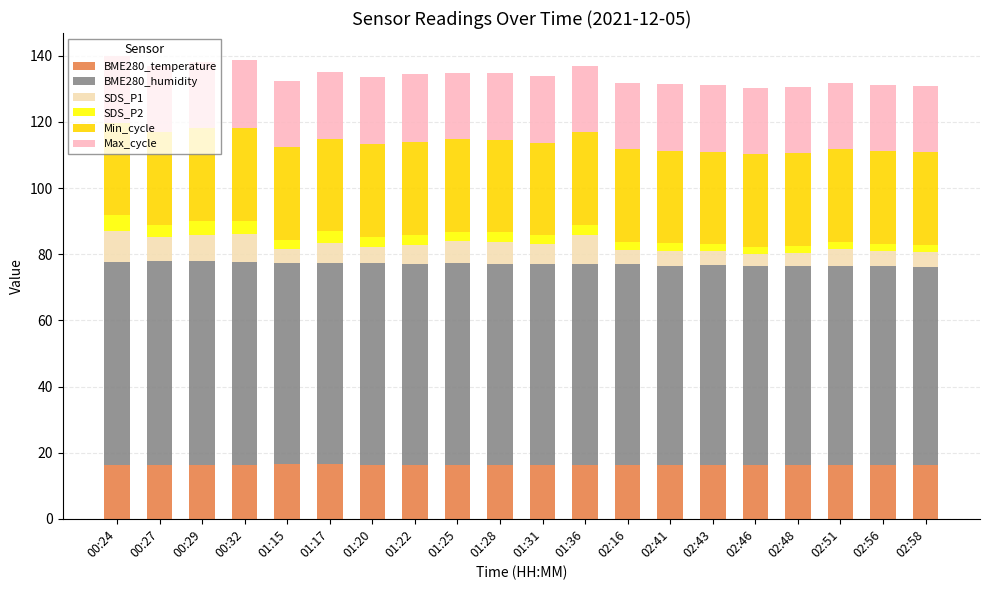

What is the minimum value for BME280_temperature?

16.4